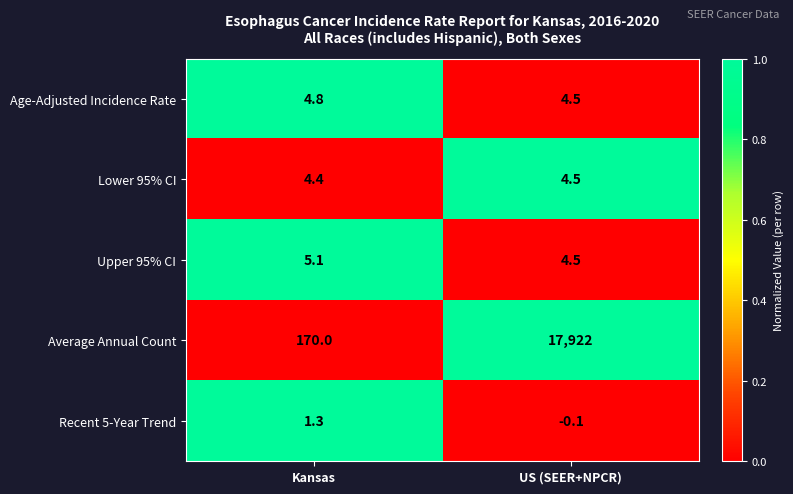

What is the spread (max minus min) of values at Kansas?

168.7